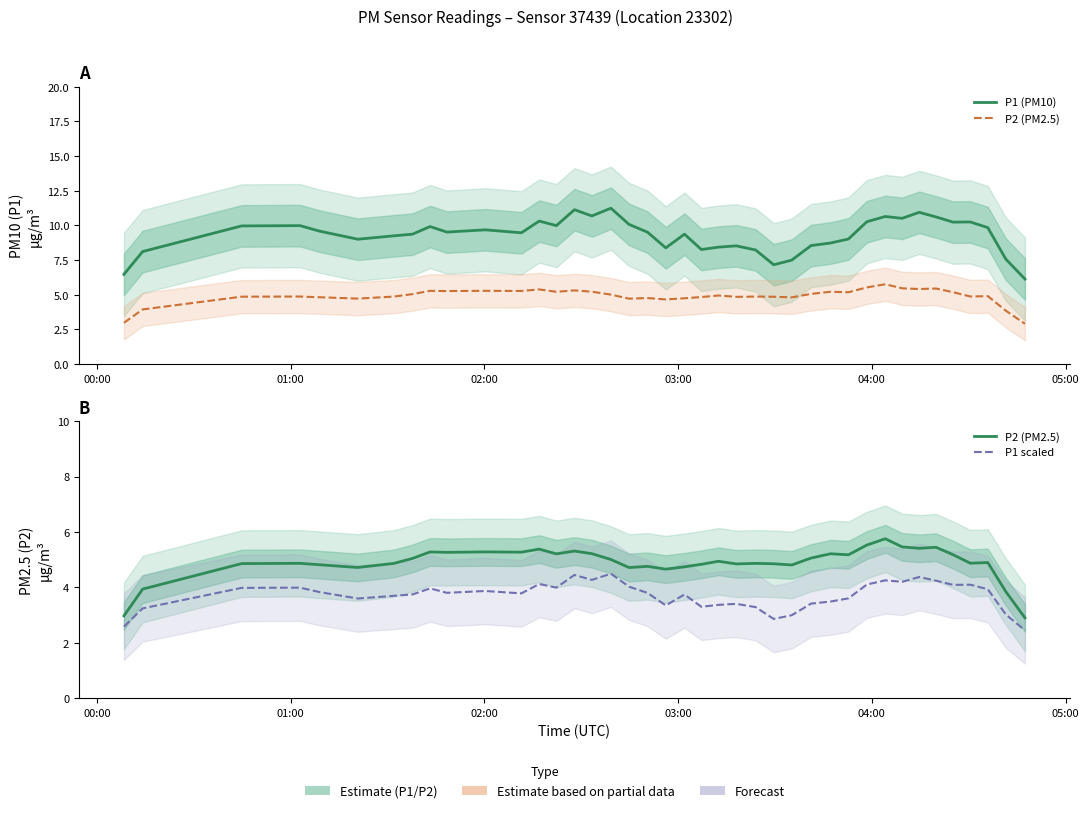

What is the maximum value for P2 (PM2.5)?

5.8